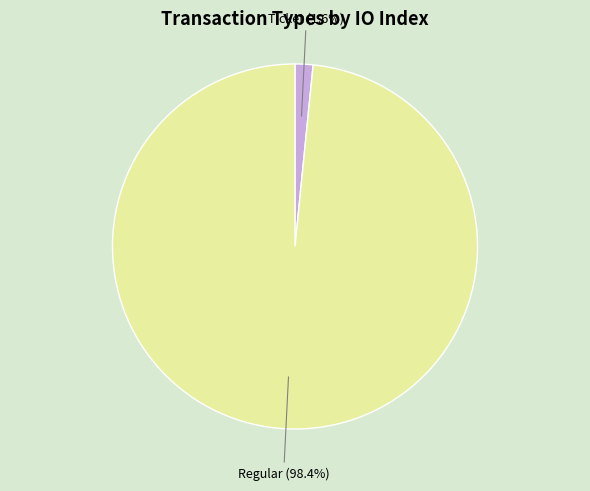

Rank the categories by value from highest to lowest.

Regular, Ticket